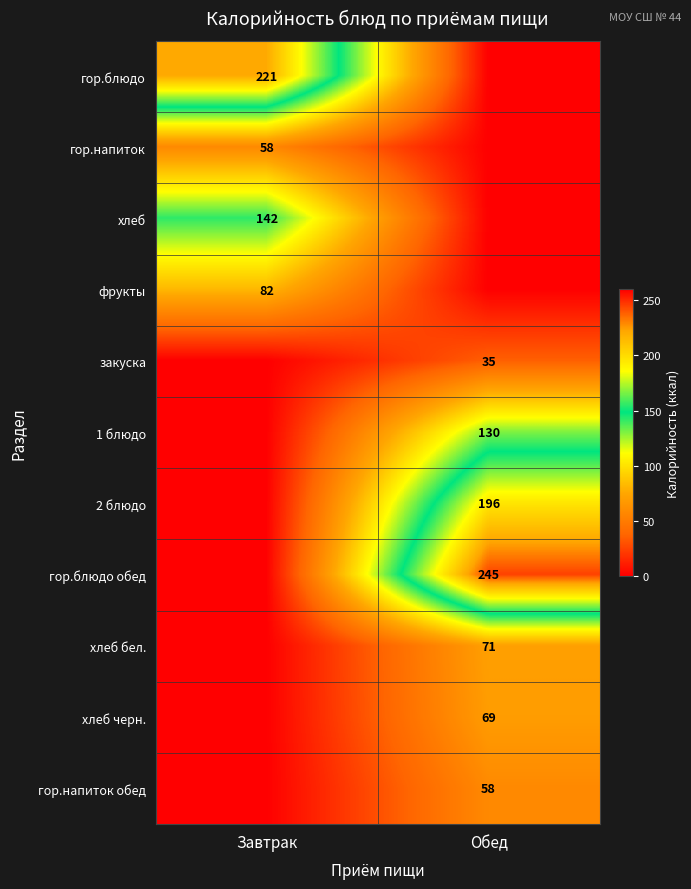

Count the number of categories in the chart.

2